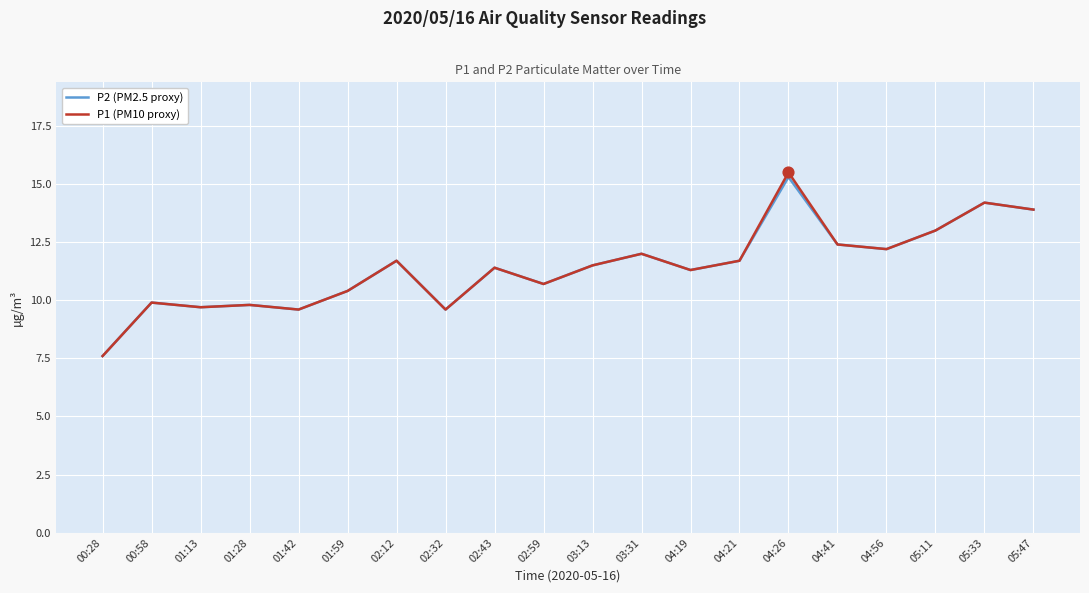

What is the total value across all series at 03:13?

23.0